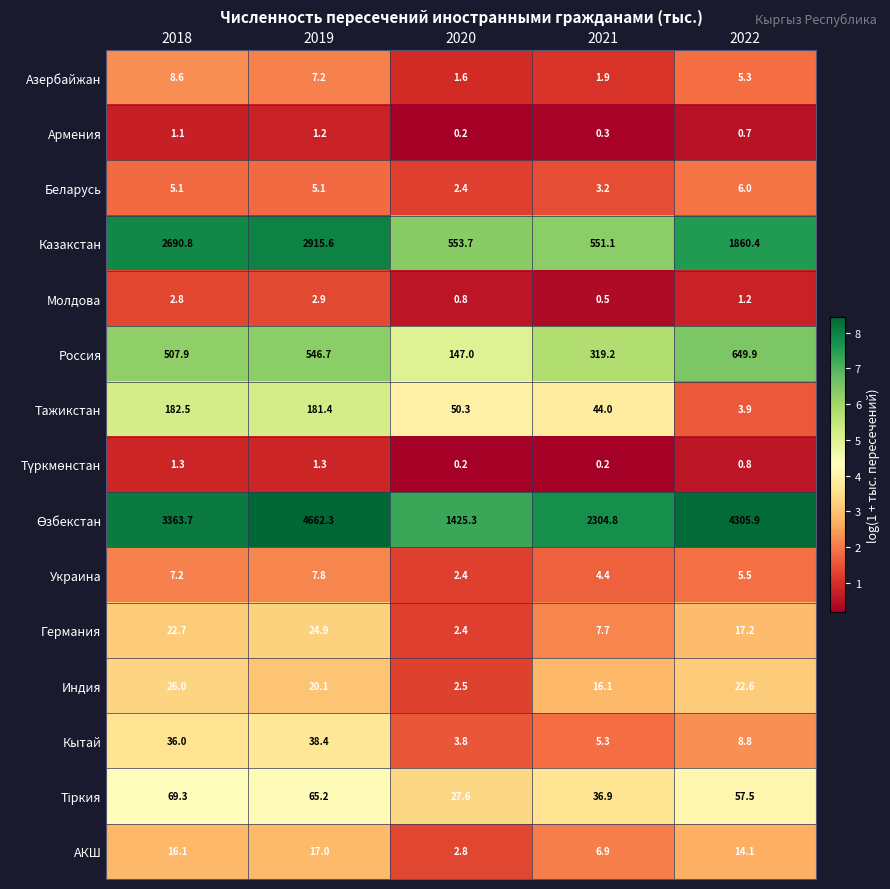

At how many categories does at least one series exceed 2924?

3